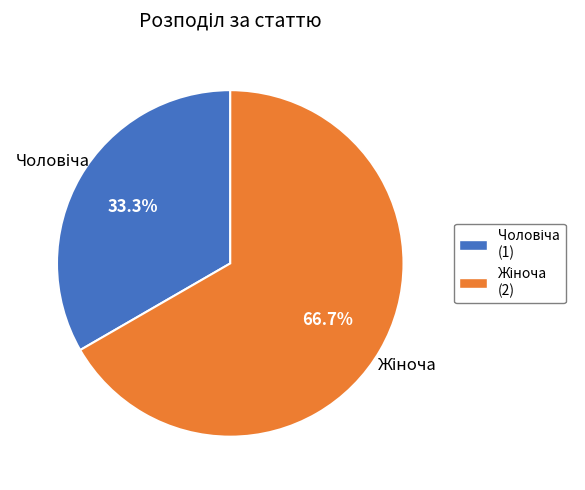

Rank the categories by value from lowest to highest.

Чоловіча, Жіноча